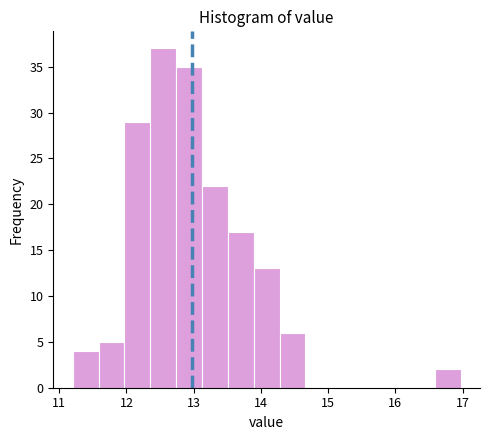

Around what value on the x-axis is the tallest bar? Give the approximate position of its centre, as read against the axis.

12.5